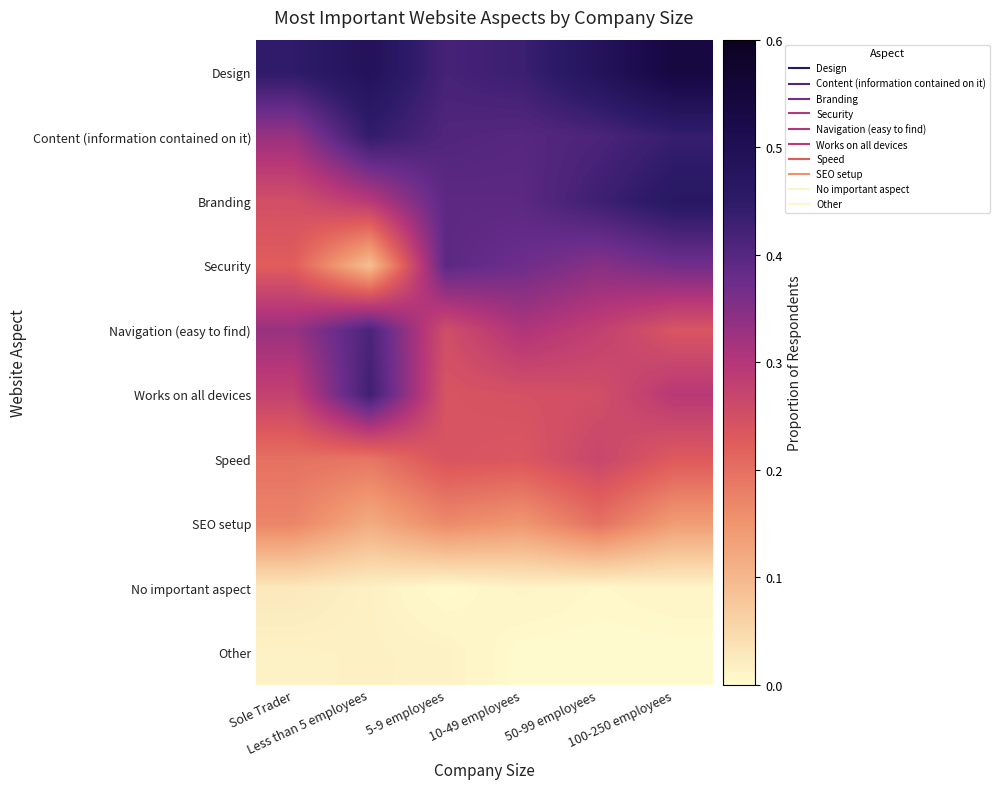

Rank the series at Sole Trader from lowest to highest value.

Other, No important aspect, SEO setup, Speed, Security, Branding, Works on all devices, Content (information contained on it), Navigation (easy to find), Design